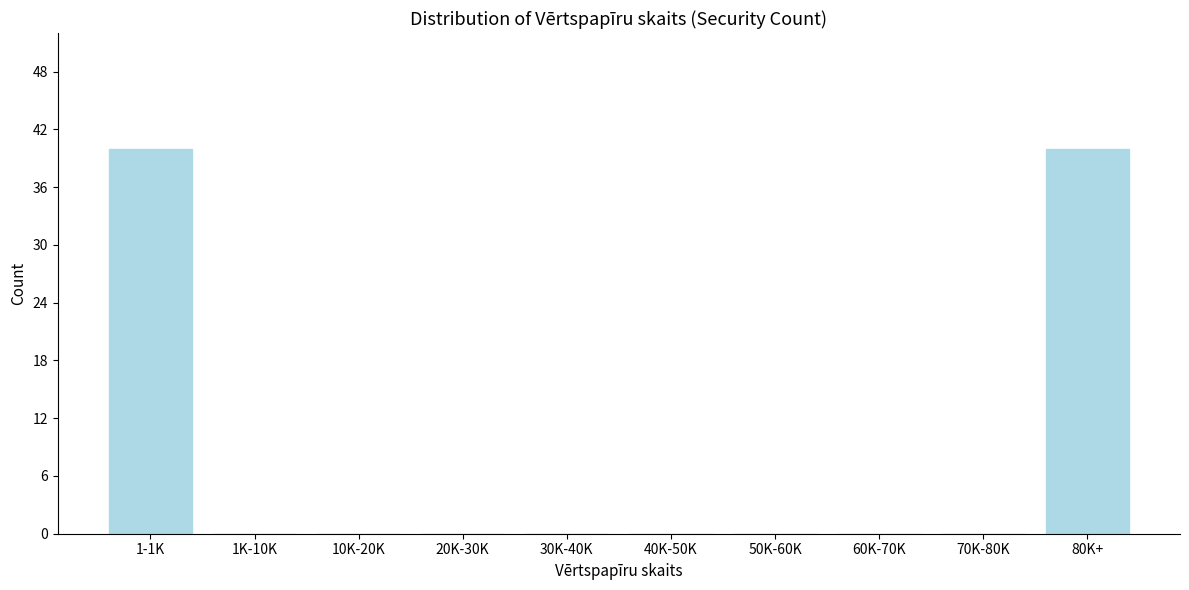

Reading left to right, transcribe all the data shown in this chart.

1-1K=40	1K-10K=0	10K-20K=0	20K-30K=0	30K-40K=0	40K-50K=0	50K-60K=0	60K-70K=0	70K-80K=0	80K+=40